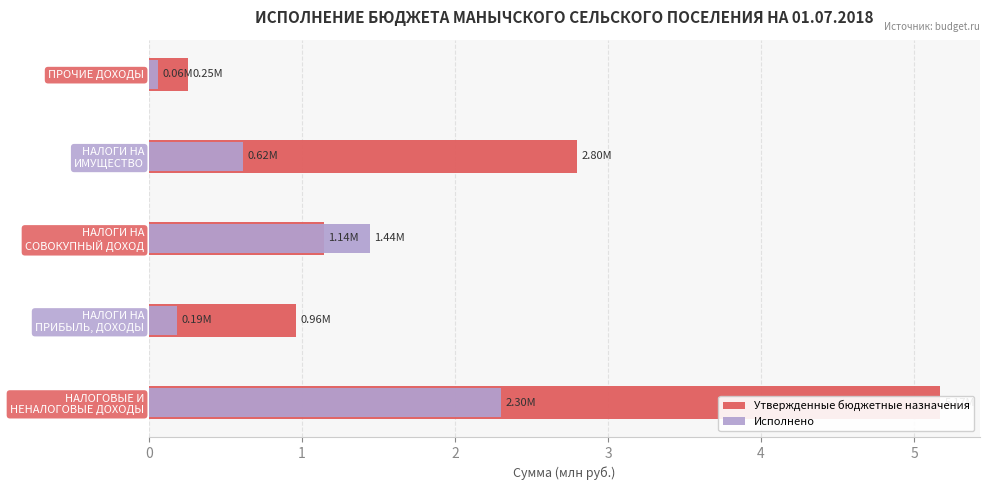

What is the average value of the Исполнено series?

0.9